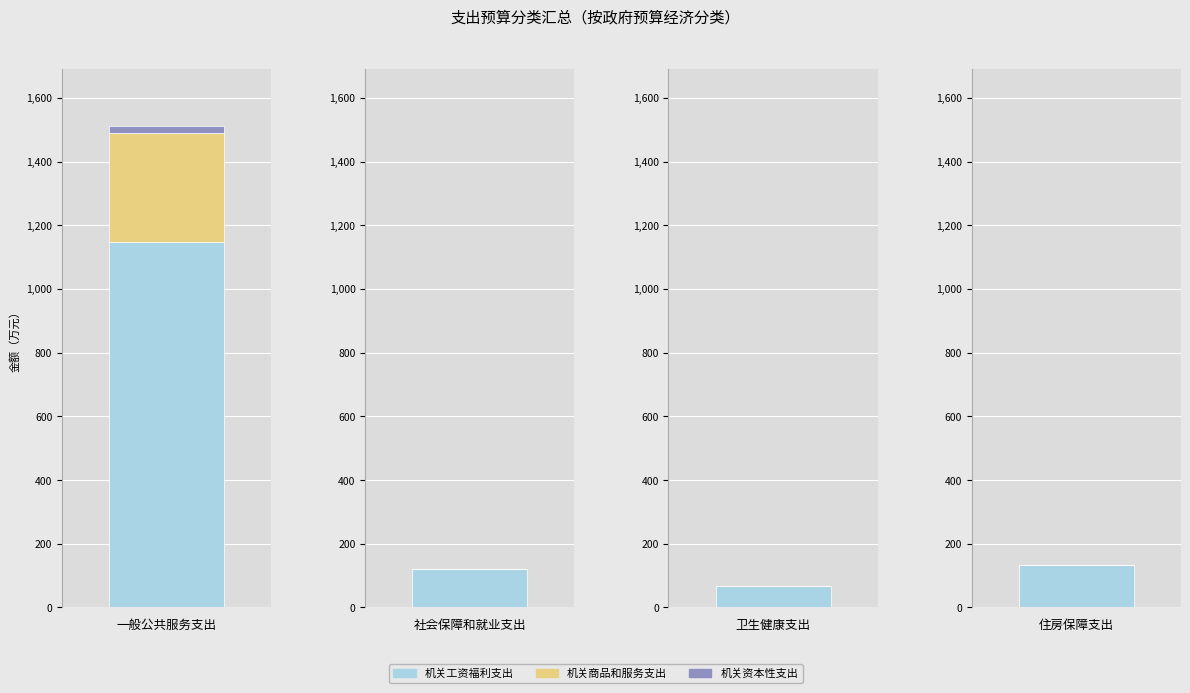

Which series has the largest total across all categories?

机关工资福利支出